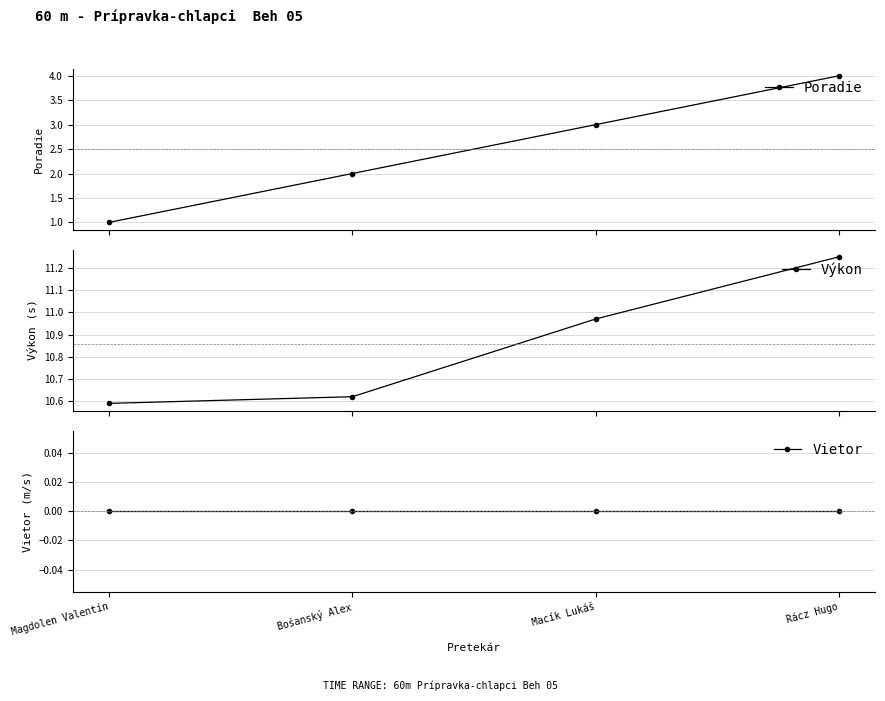

What are all the series names shown in the legend?

Poradie, Výkon, Vietor